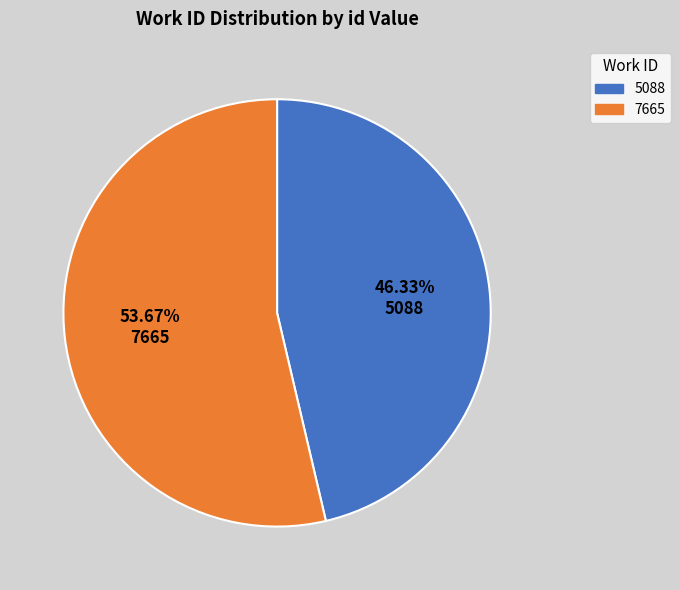

To the nearest percent, what is the combined percentage of 7665 and 5088?

100%